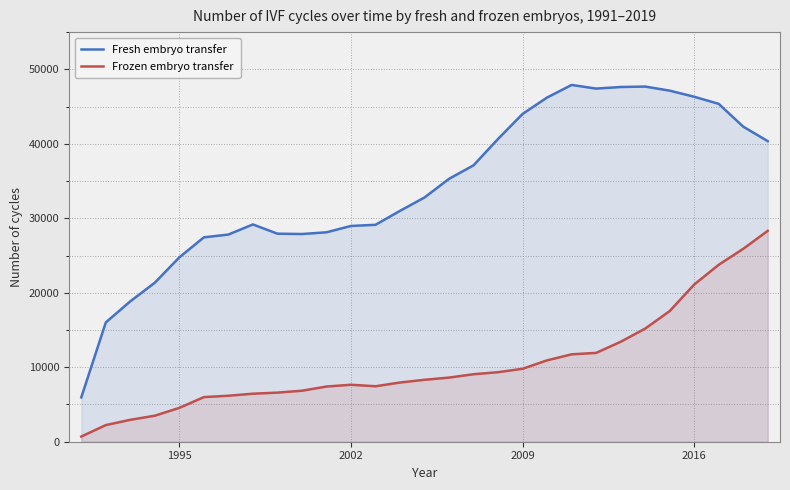

Rank the series by their average value, from lowest to highest.

Frozen embryo transfer, Fresh embryo transfer